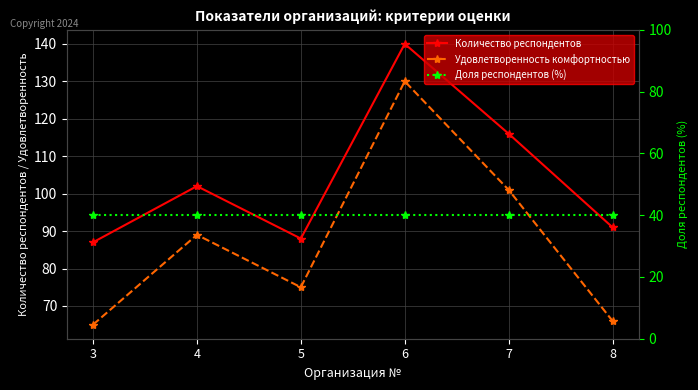

How many distinct data groups are displayed?

3